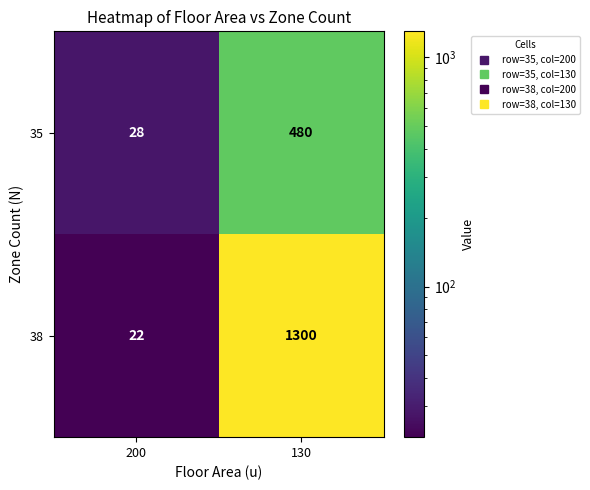

Which series has the largest total across all categories?

38